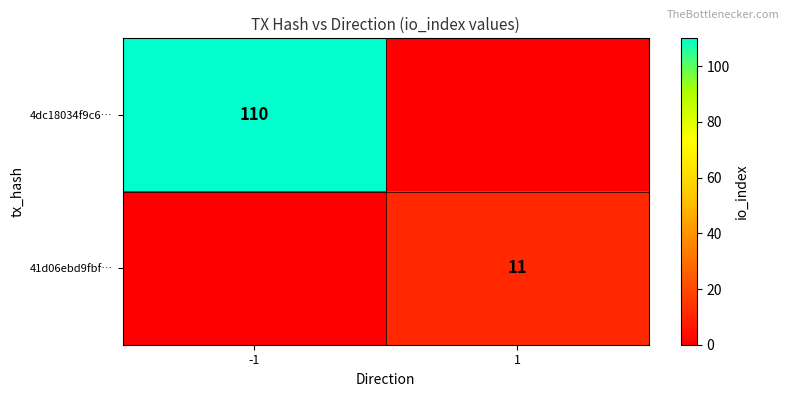

True or false: 4dc18034f9c6… has a value of 164 at -1.

False